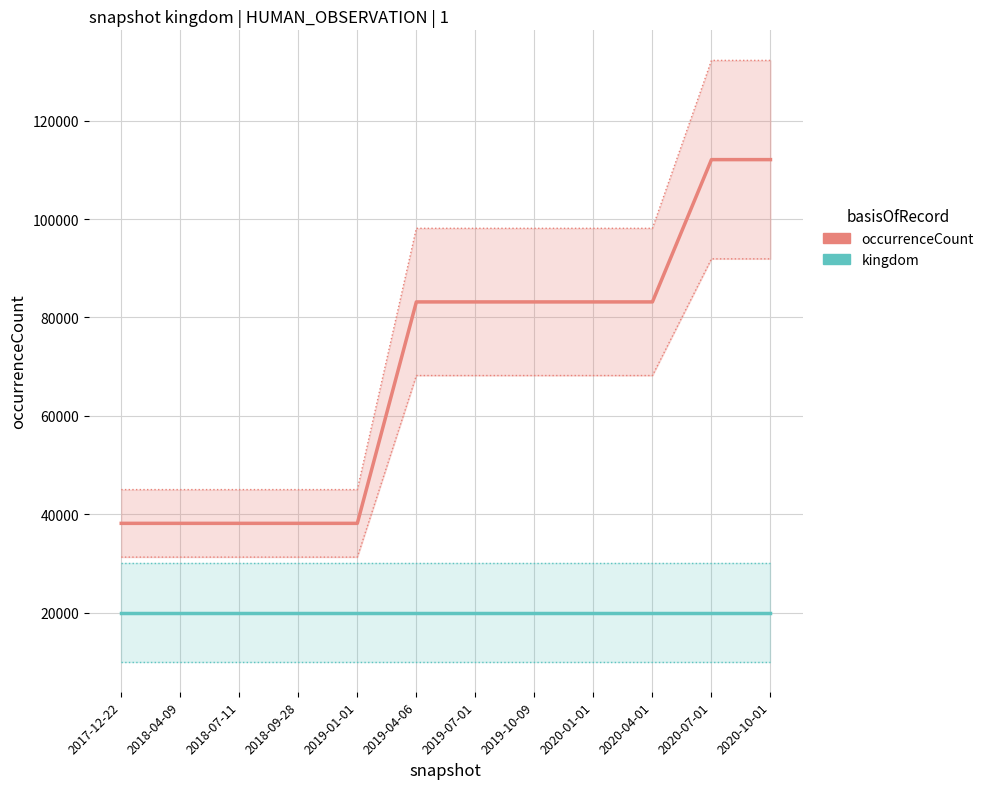

What is the label of the 10th point from the left?

2020-04-01